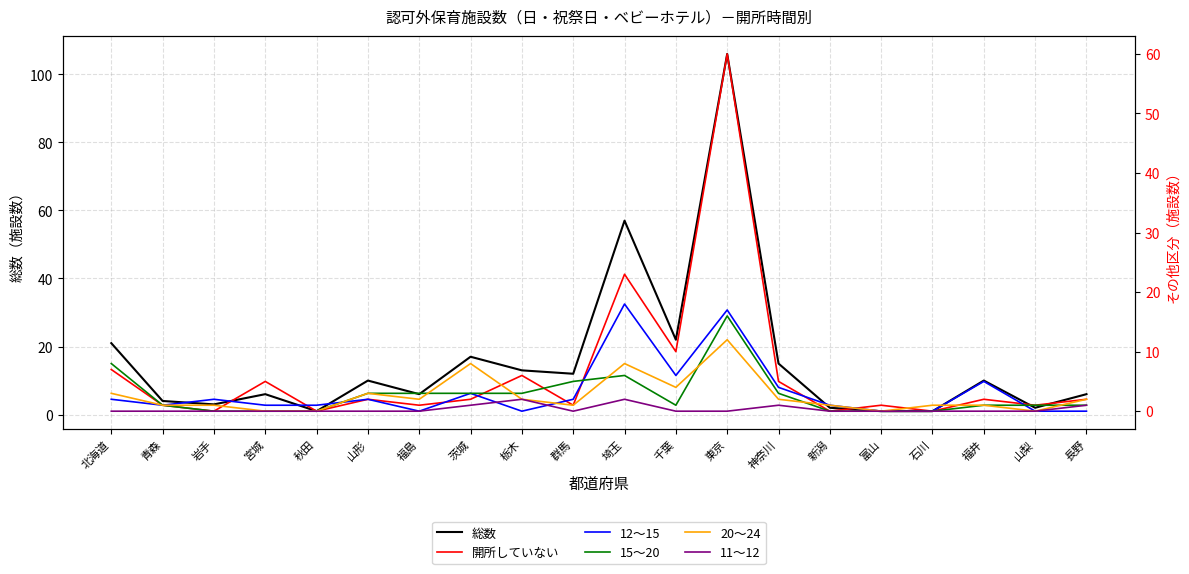

True or false: 開所していない and 11～12 cross at least once.

False